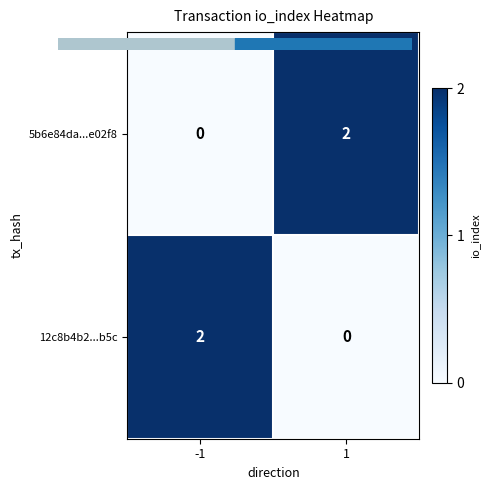

What is the difference between the highest and lowest values at 1?

2